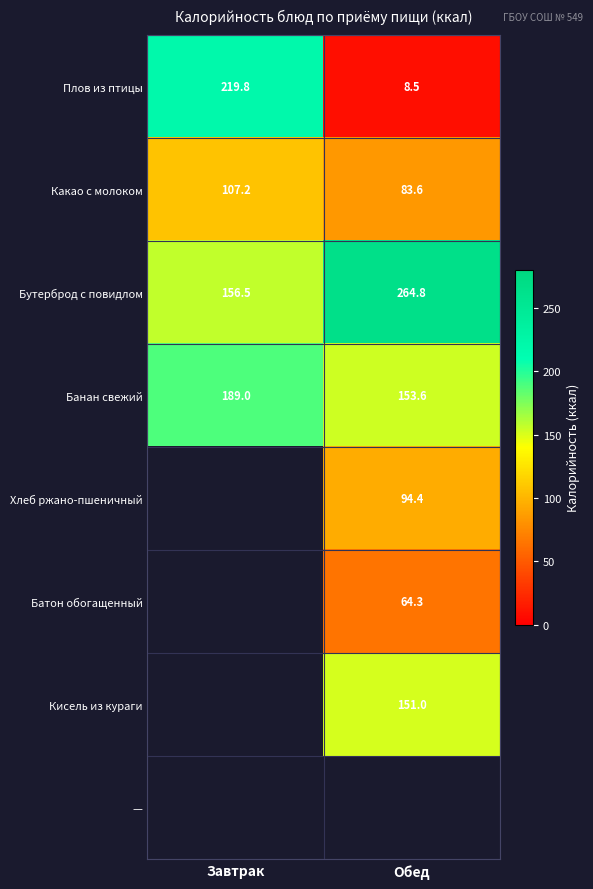

How many values in the Плов из птицы series exceed 219?

1